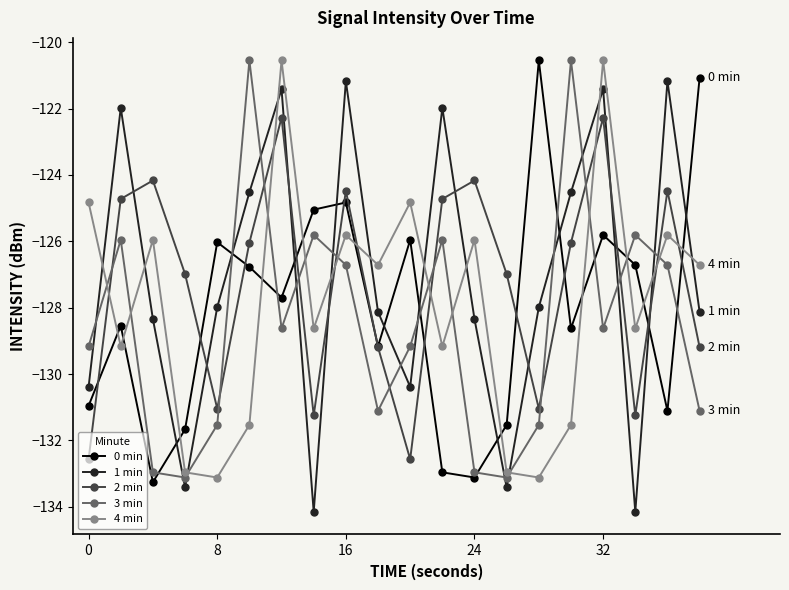

In 2 min, how many points are higher than both neighbors (excluding endpoints)?

6